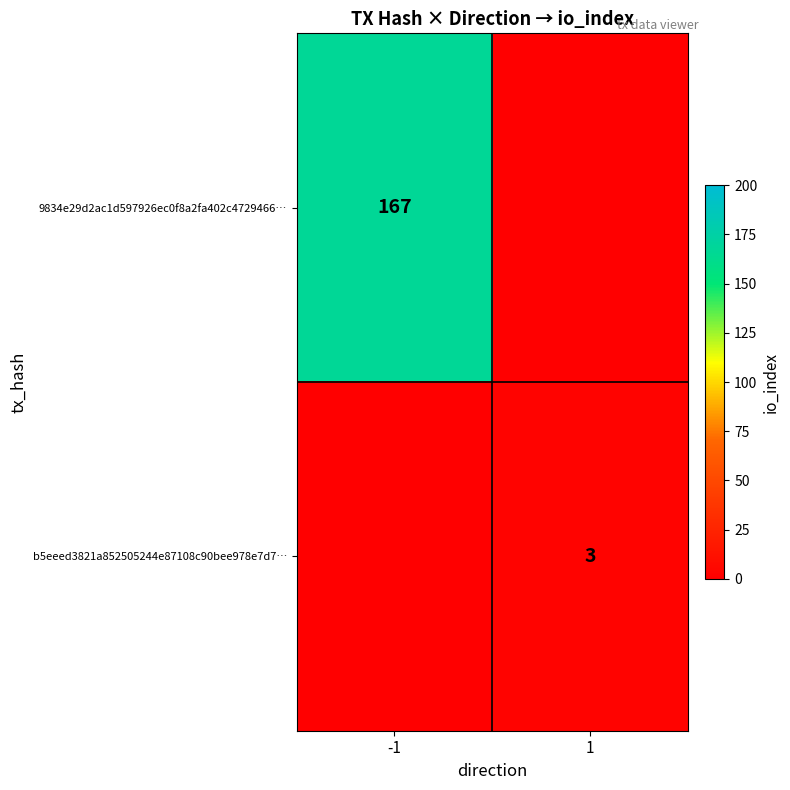

The value of b5eeed3821a852505244e87108c90bee978e7d7… at 1 is 3. True or false?

True